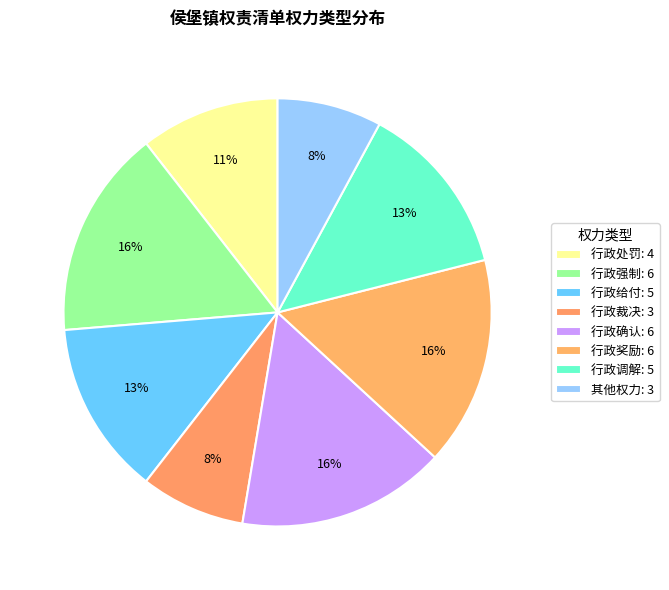

Rank the categories by value from highest to lowest.

行政强制, 行政确认, 行政奖励, 行政给付, 行政调解, 行政处罚, 行政裁决, 其他权力